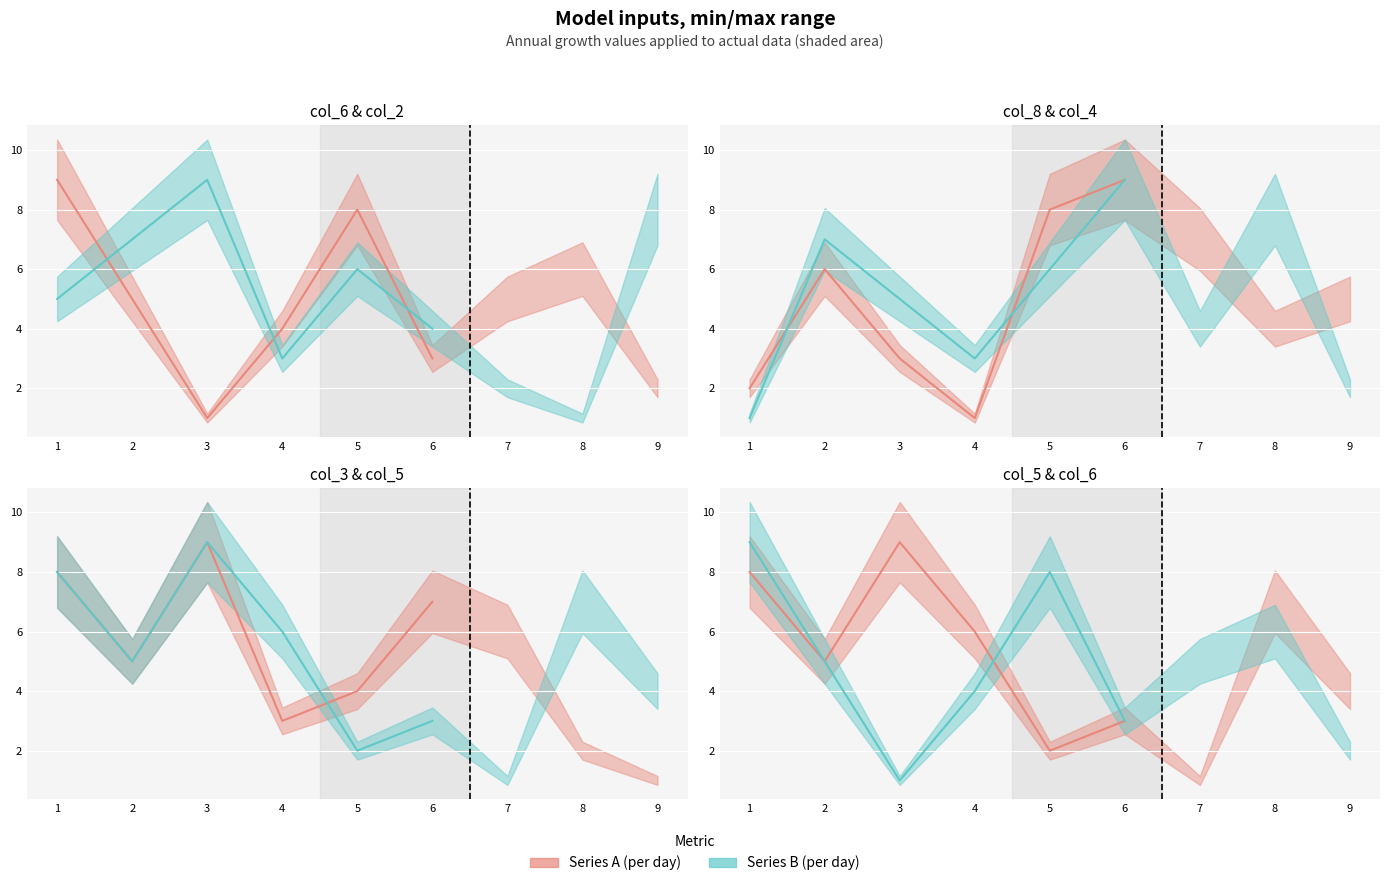

What is the difference between the maximum and second lowest values in the col_3 series?

7